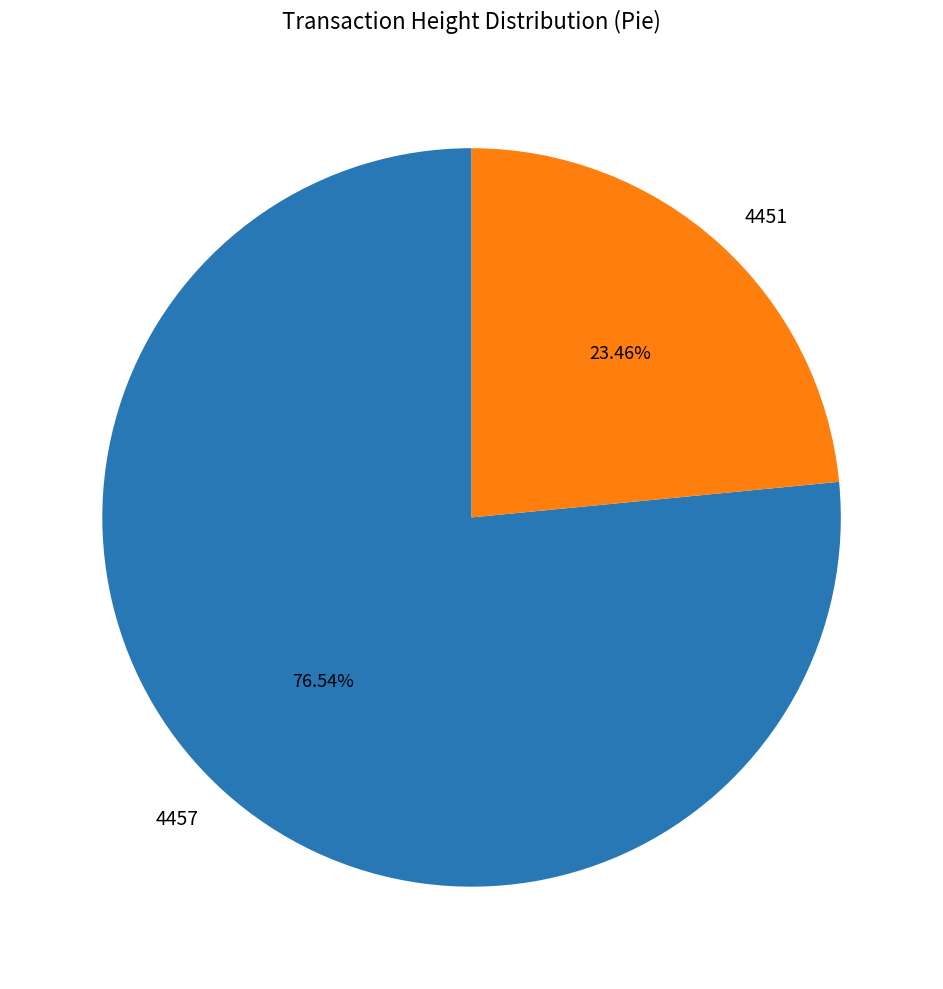

Is there any slice that represents more than half of the pie?

Yes